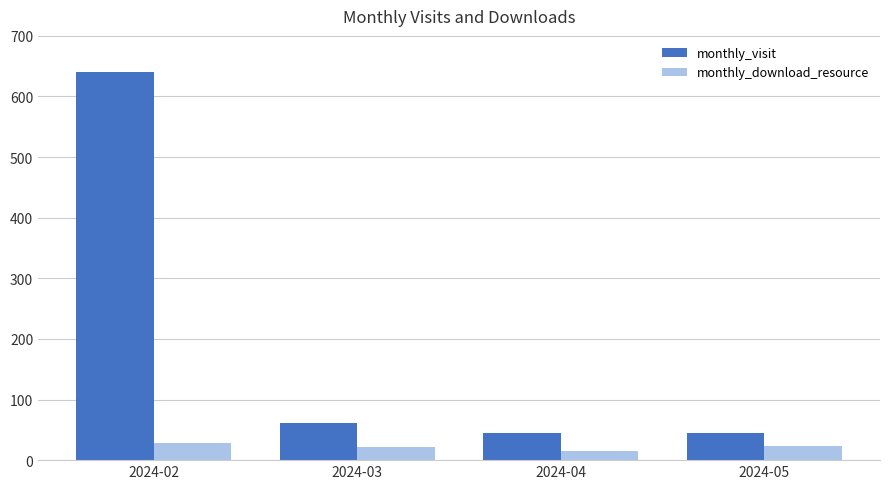

How many bars are there in total?

8